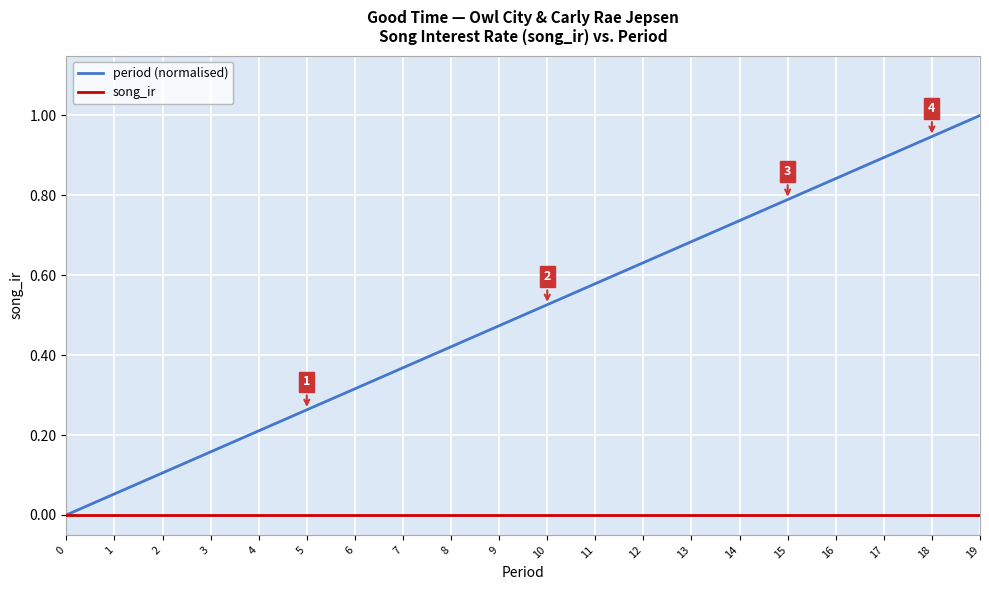

Is it true that period (normalised) equals 0.1 at 5?

False